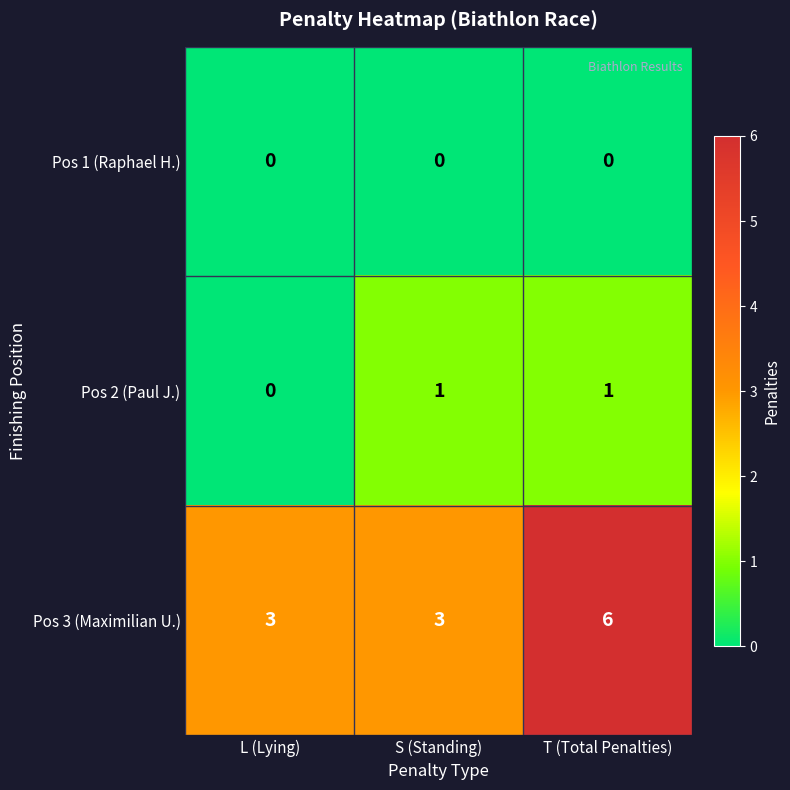

Rank the series at S (Standing) from lowest to highest value.

Pos 1 (Raphael H.), Pos 2 (Paul J.), Pos 3 (Maximilian U.)